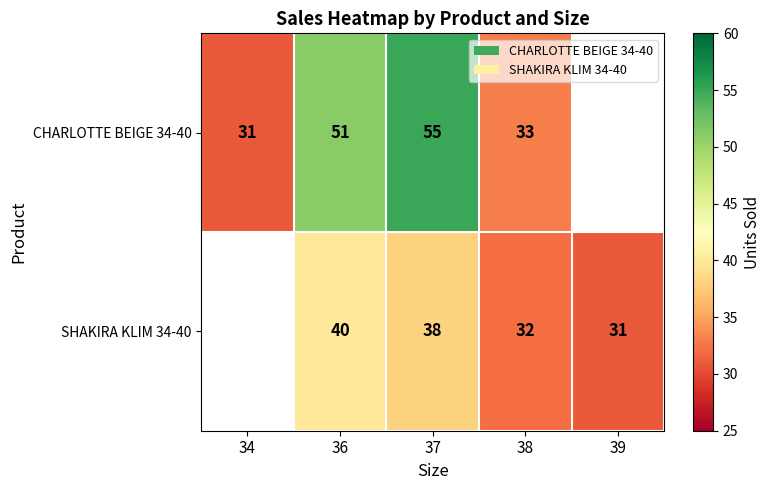

True or false: SHAKIRA KLIM 34-40 has a value of 54.1 at 39.

False